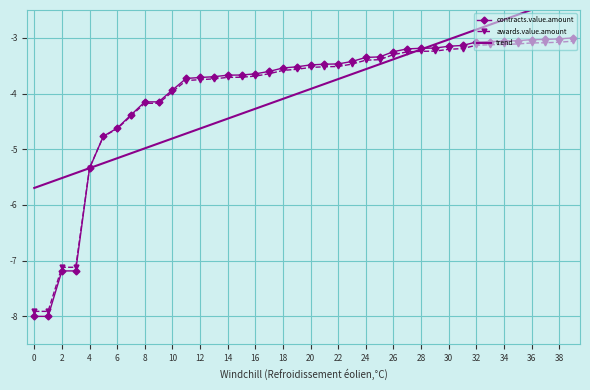

Does the chart have visible grid lines?

Yes